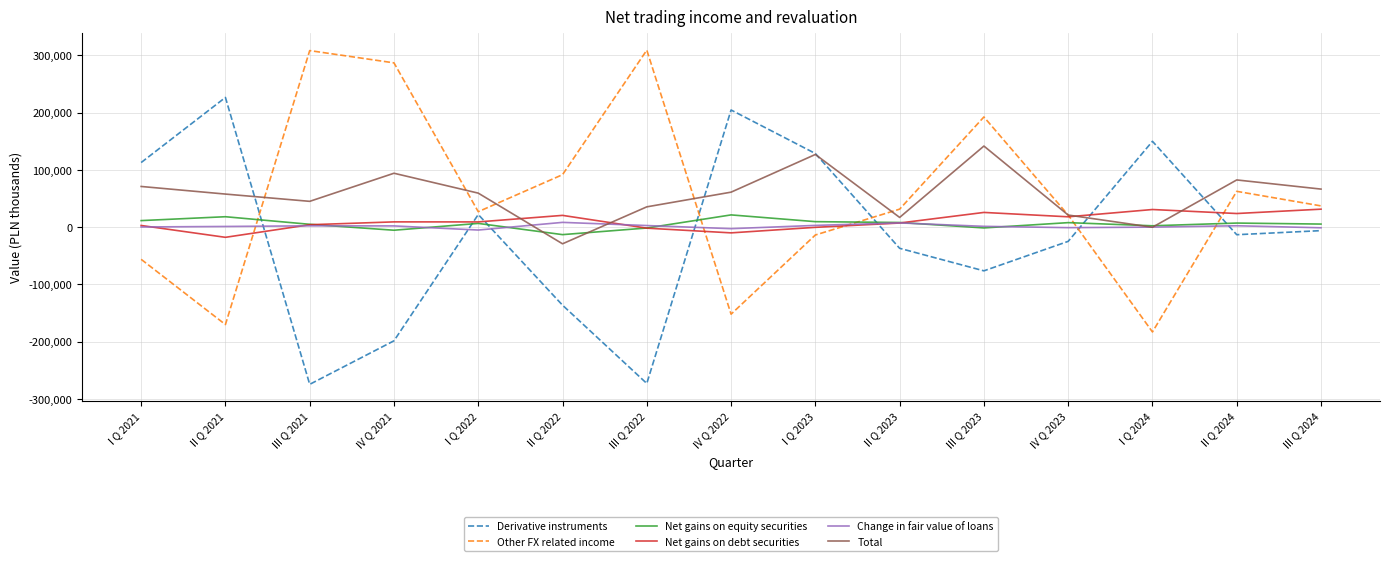

The value of Other FX related income at I Q 2024 is -183215. True or false?

True